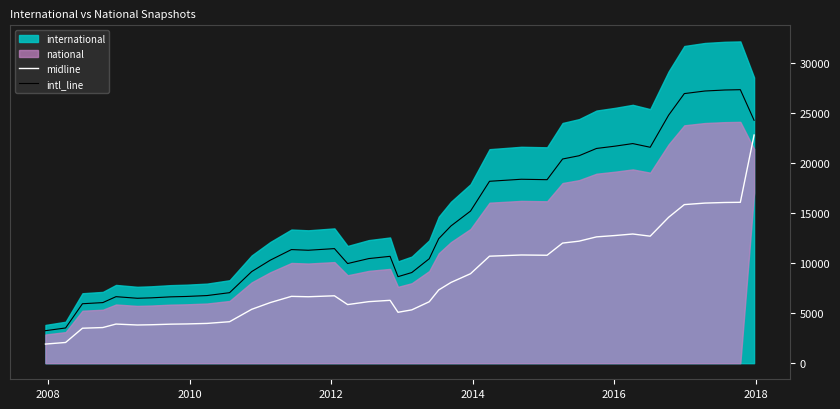

True or false: intl_line and midline intersect in this chart.

False